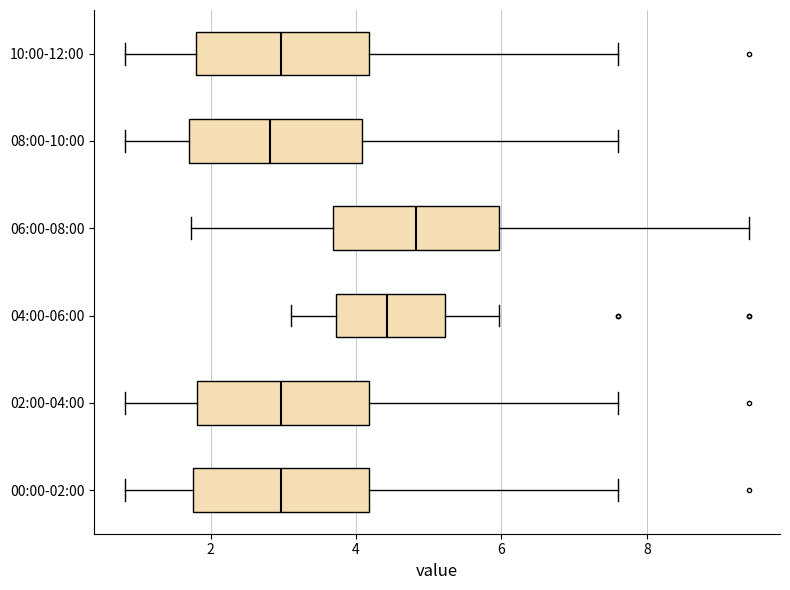

Where is the left edge of the box for 10:00-12:00 on the x-axis? The values are not printed on the chart, so give them approximately, as read against the axis.

1.8